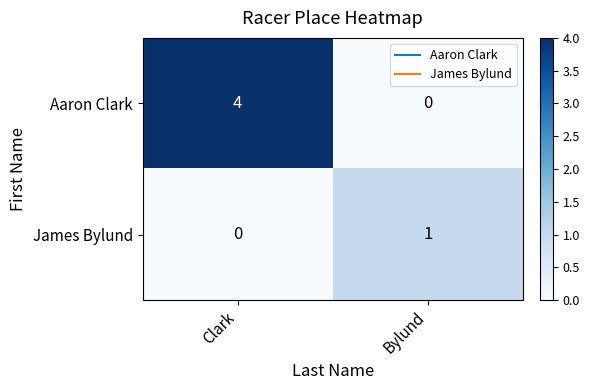

Which series has the widest spread of values?

Aaron Clark